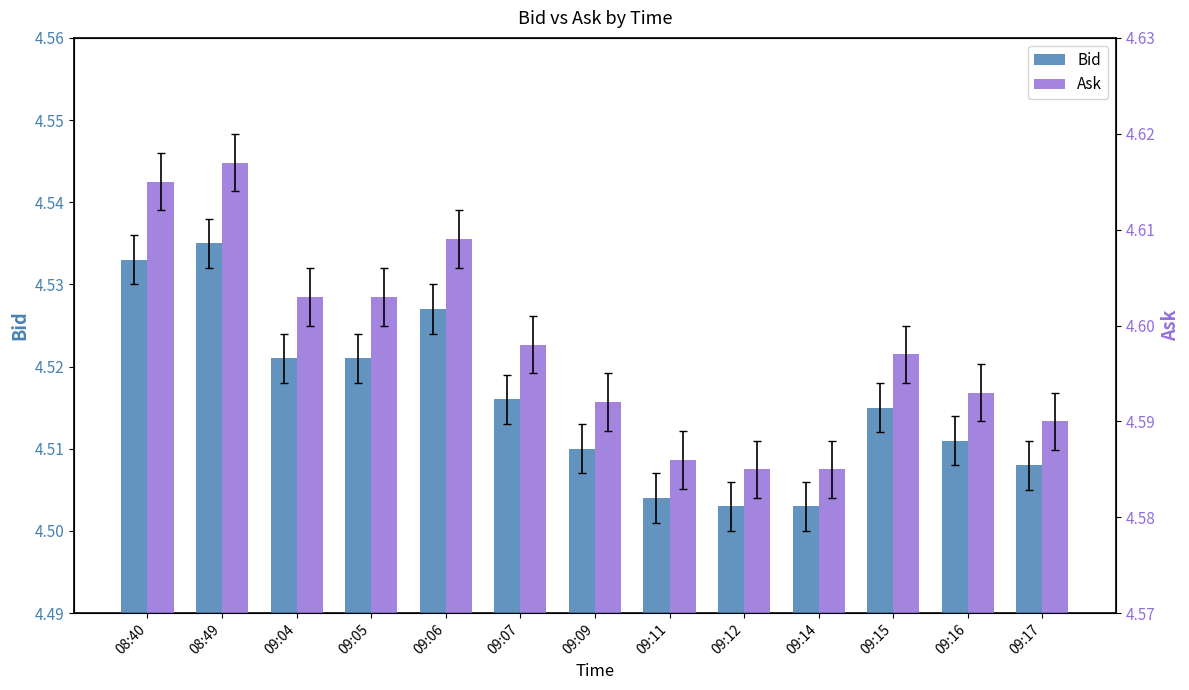

What is the label of the 8th bar from the right?

09:07